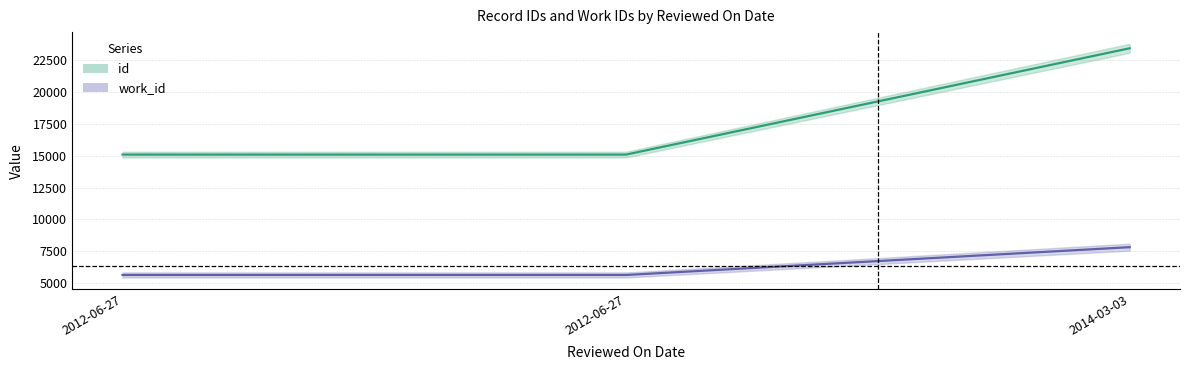

Which series has the largest range (max minus min)?

id